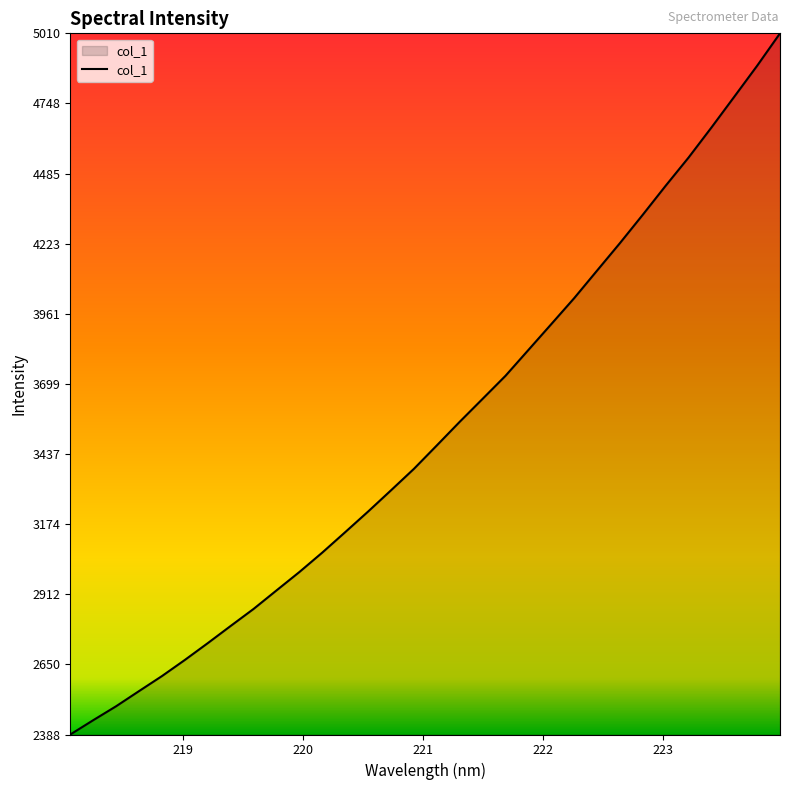

Reading left to right, transcribe all the data shown in this chart.

2387.9	2441.3	2493.5	2550.2	2606.4	2666.7	2729.5	2793.9	2857.5	2926.7	2995.6	3068.3	3144.6	3221.7	3301.1	3381.3	3468.9	3557.2	3643.0	3729.1	3825.7	3922.4	4019.4	4122.5	4225.3	4331.5	4439.9	4545.2	4657.5	4772.8	4888.6	5009.8